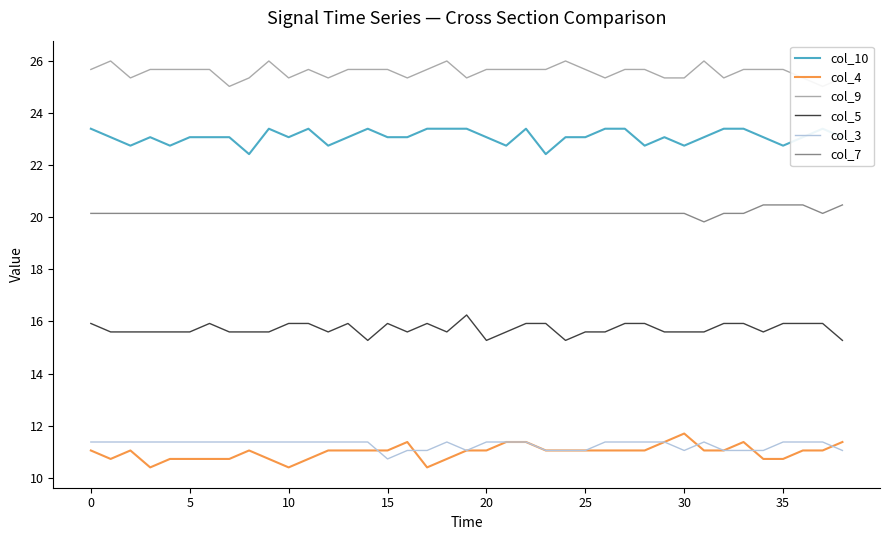

True or false: col_4 has a value of 11.7 at 30.

True